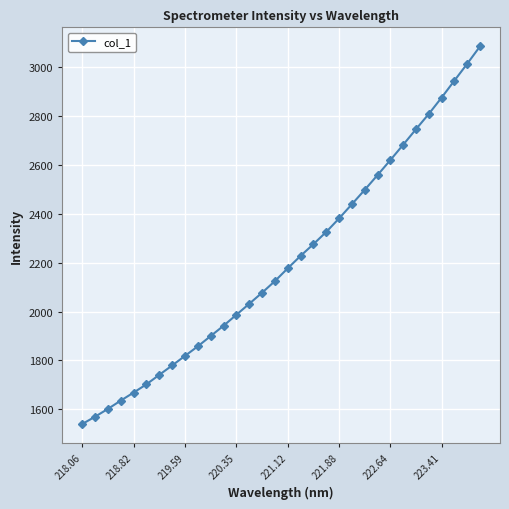

What is the sum of all values?

70650.7